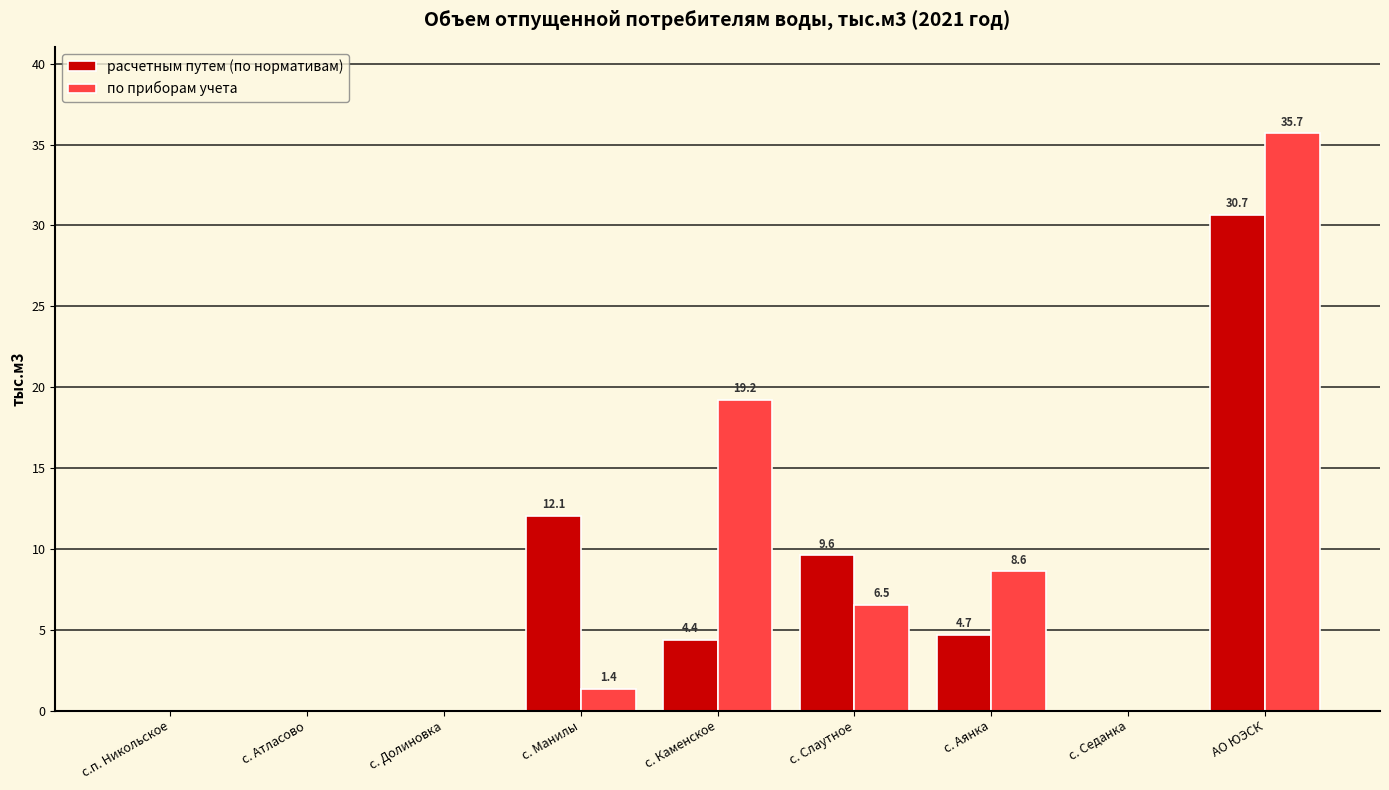

How many data points in расчетным путем (по нормативам) are above 4?

5